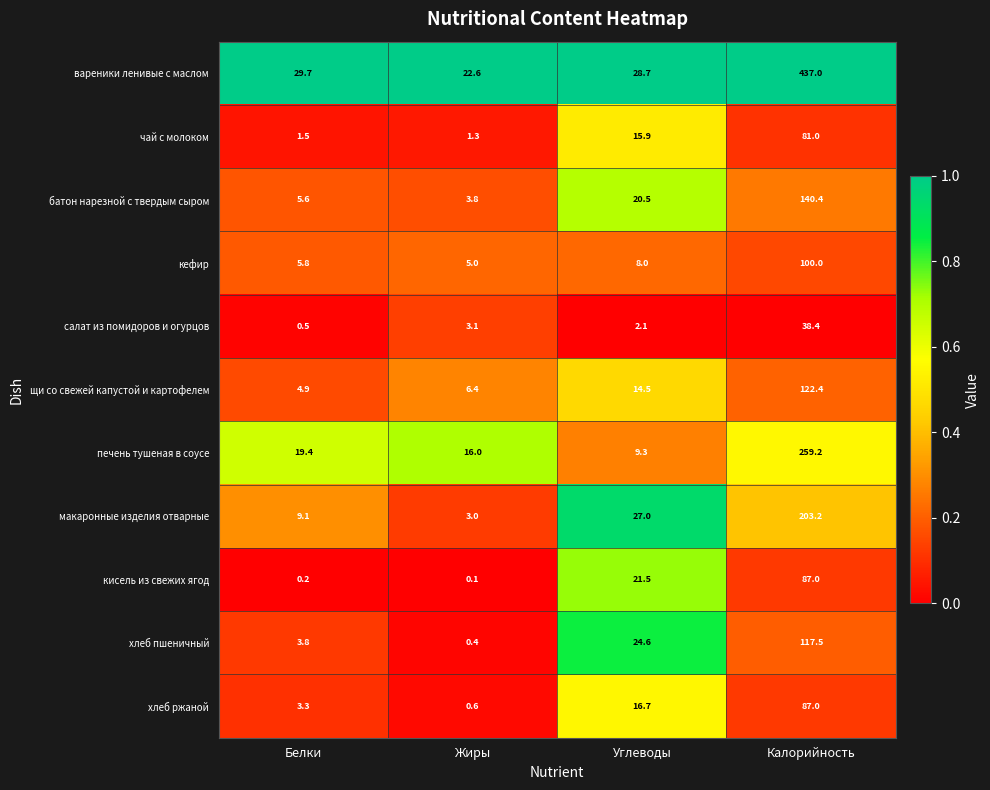

True or false: хлеб пшеничный has a value of 117.5 at Калорийность.

True